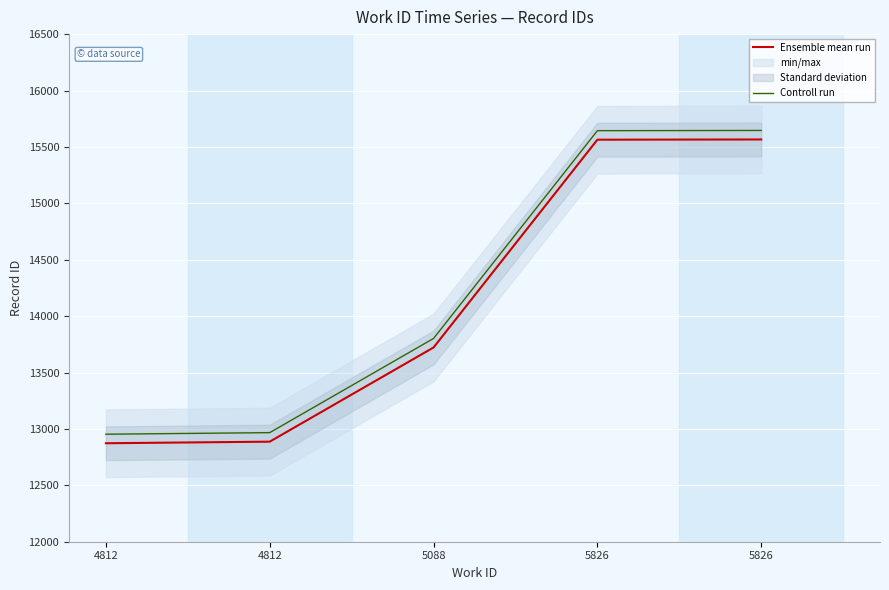

Reading right to left, extract all data points from this chart.

Ensemble mean run: 15566	15564	13722	12887	12873
Controll run: 15646	15644	13802	12967	12953